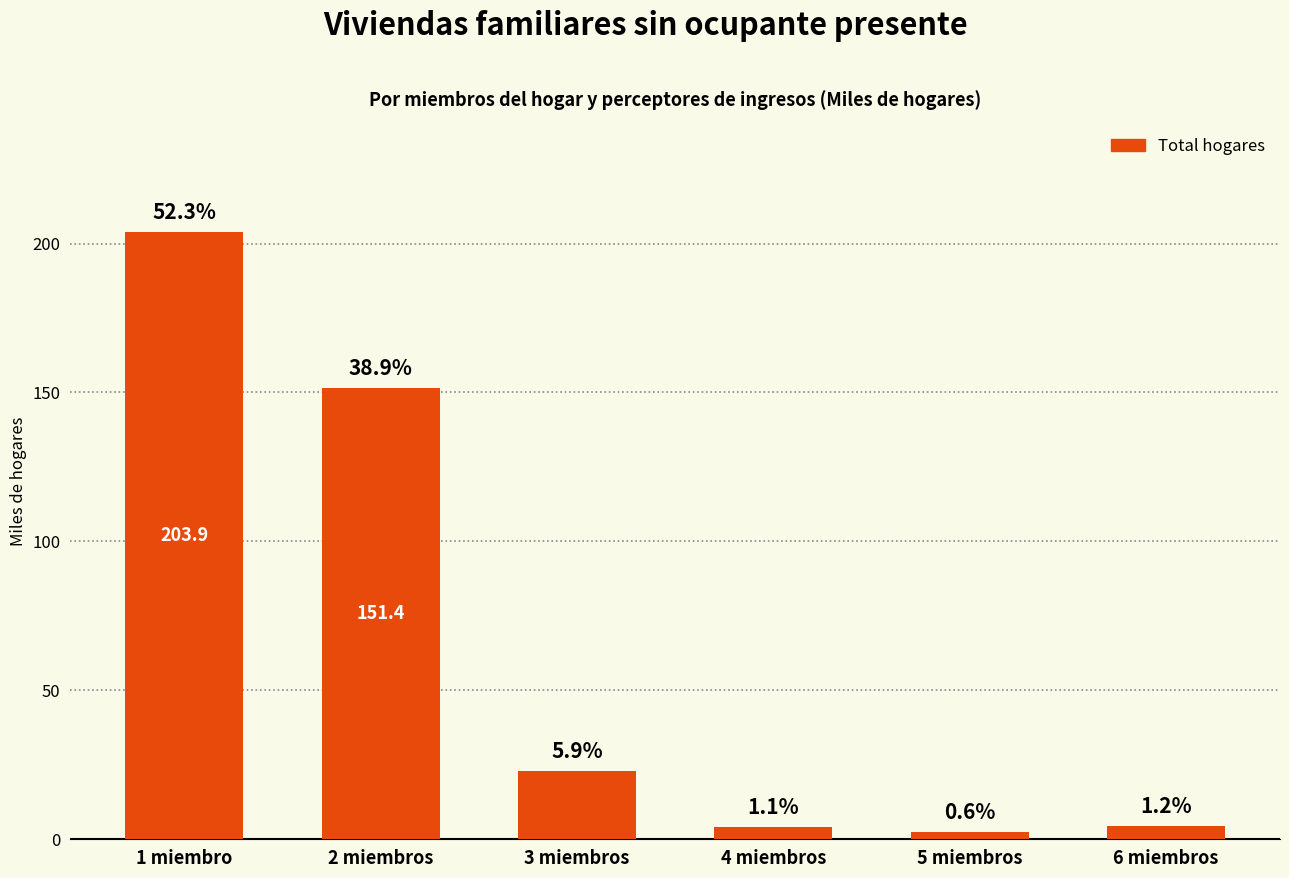

What position from the right is 5 miembros?

2